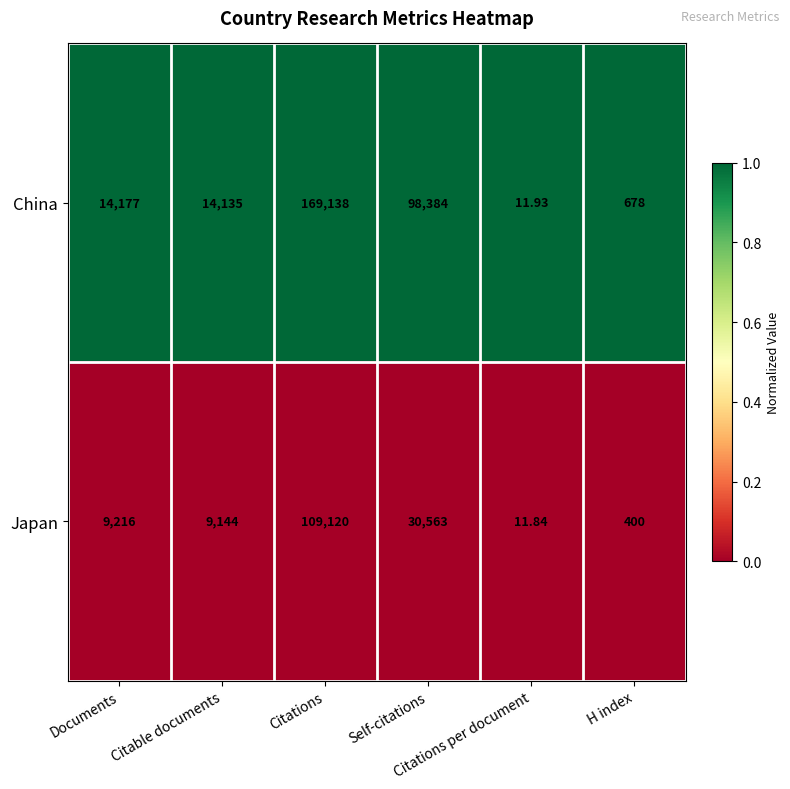

List the series in order of their overall mean, lowest first.

Japan, China